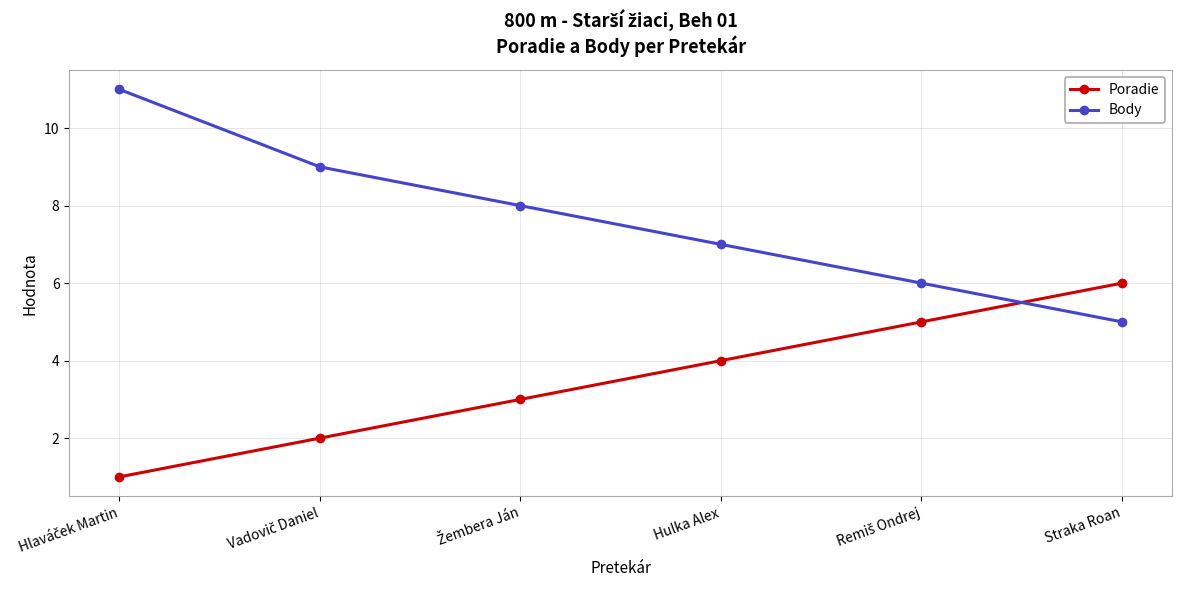

What is the highest value of the Body series?

11